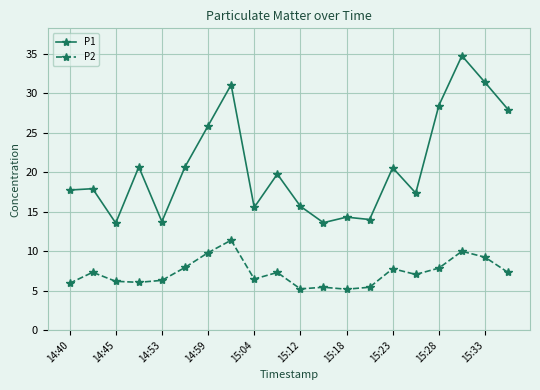

What is the value of the P1 point at the 2nd from the left?

17.9